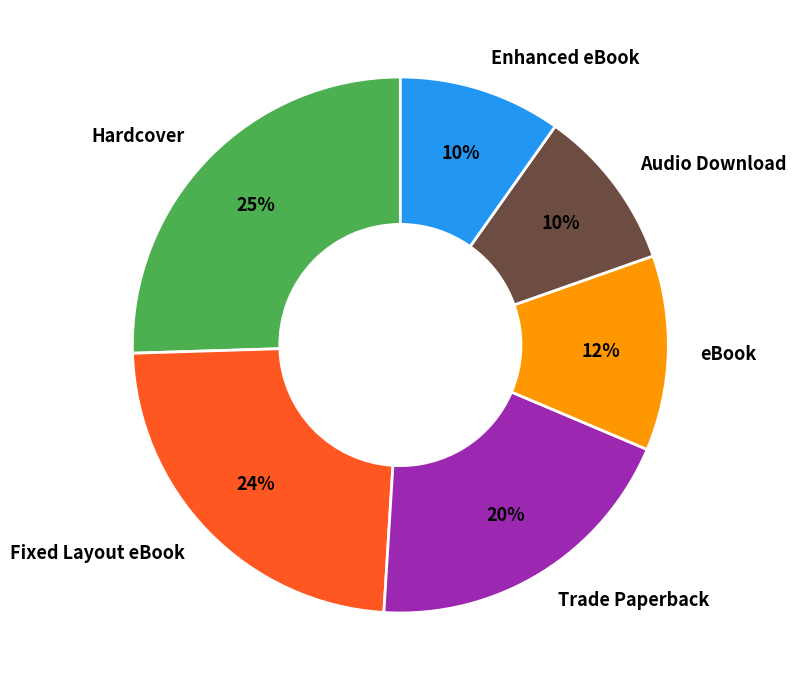

What percentage is the Enhanced eBook slice, to the nearest percent?

10%